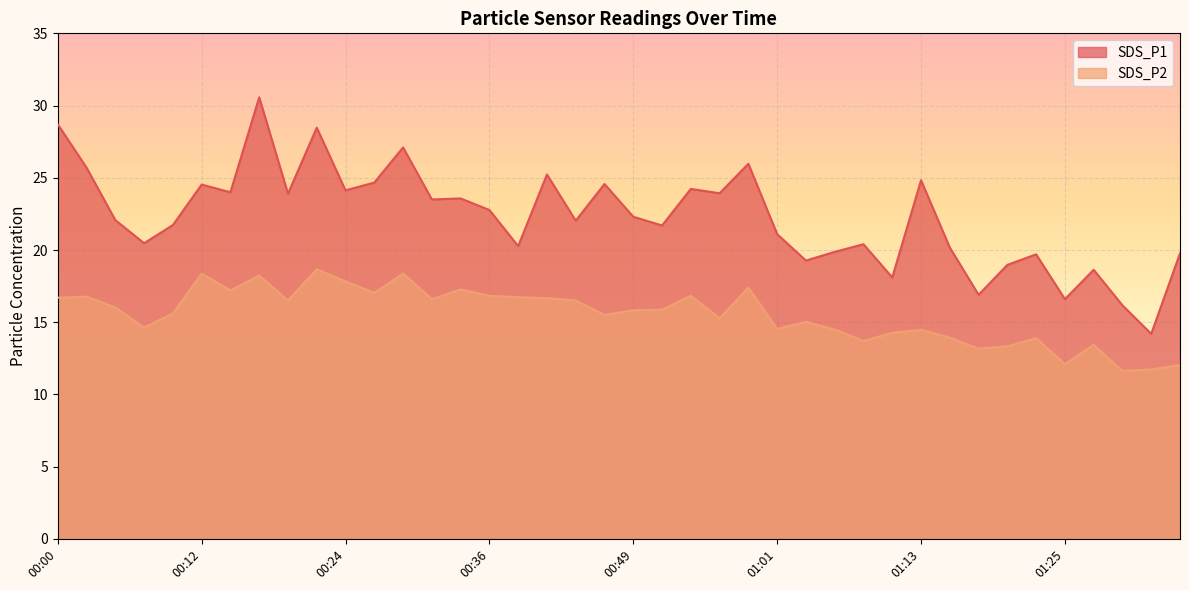

Reading left to right, extract all data points from this chart.

SDS_P1: 00:00=28.7	00:02=25.7	00:04=22.1	00:07=20.5	00:09=21.7	00:12=24.5	00:14=24.0	00:17=30.6	00:19=23.9	00:21=28.5	00:24=24.1	00:26=24.7	00:29=27.1	00:31=23.5	00:34=23.6	00:36=22.8	00:39=20.3	00:41=25.2	00:44=22.0	00:46=24.6	00:49=22.3	00:51=21.7	00:53=24.2	00:56=23.9	00:58=26.0	01:01=21.1	01:03=19.3	01:06=19.9	01:08=20.4	01:11=18.1	01:13=24.8	01:15=20.2	01:18=16.9	01:20=19.0	01:23=19.7	01:25=16.6	01:28=18.6	01:30=16.2	01:33=14.2	01:35=19.8
SDS_P2: 00:00=16.7	00:02=16.8	00:04=16.0	00:07=14.6	00:09=15.6	00:12=18.4	00:14=17.2	00:17=18.2	00:19=16.5	00:21=18.7	00:24=17.8	00:26=17.0	00:29=18.4	00:31=16.6	00:34=17.3	00:36=16.8	00:39=16.7	00:41=16.7	00:44=16.5	00:46=15.5	00:49=15.8	00:51=15.9	00:53=16.8	00:56=15.3	00:58=17.4	01:01=14.5	01:03=15.0	01:06=14.5	01:08=13.7	01:11=14.3	01:13=14.5	01:15=13.9	01:18=13.2	01:20=13.3	01:23=13.9	01:25=12.1	01:28=13.4	01:30=11.6	01:33=11.7	01:35=12.0